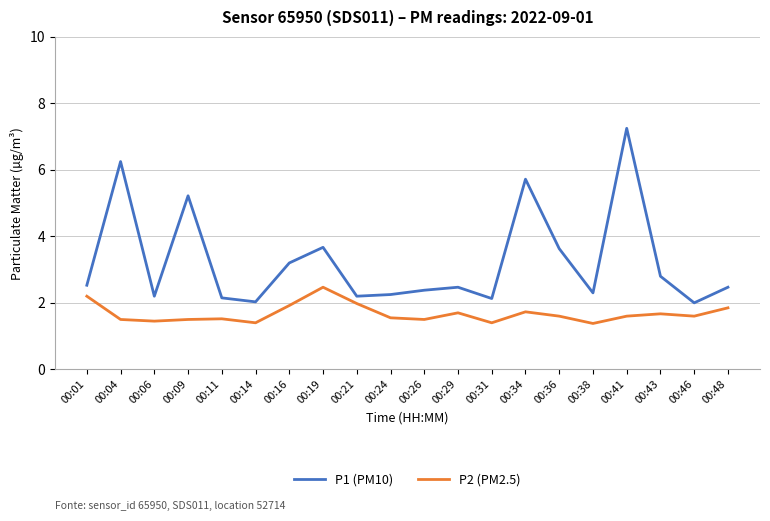

What is the average value of the P1 (PM10) series?

3.2